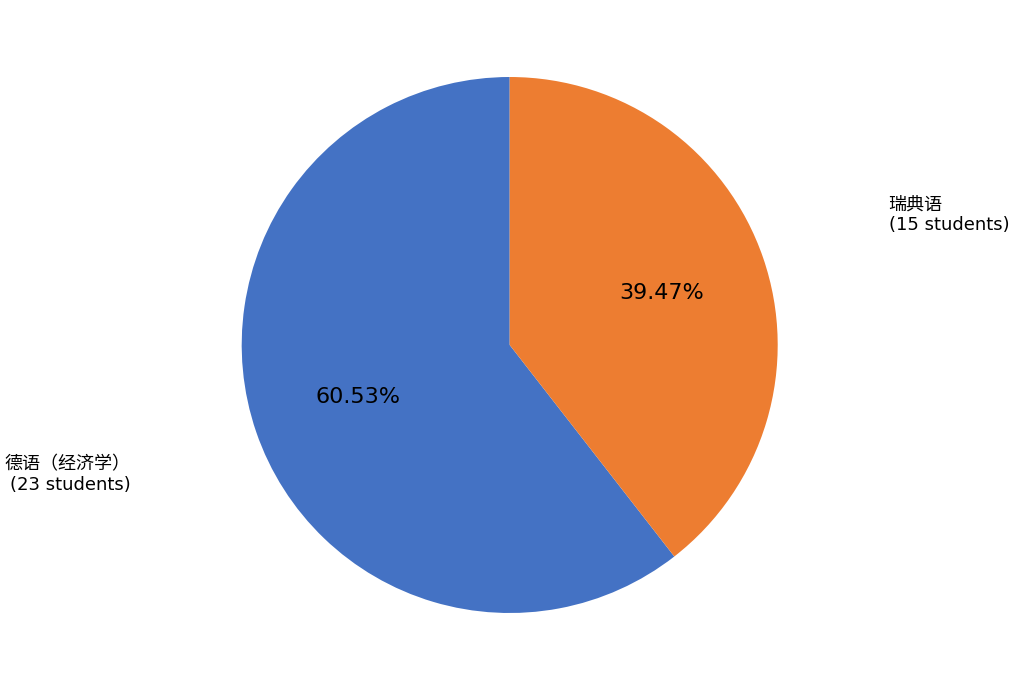

Is there any slice that represents more than half of the pie?

Yes